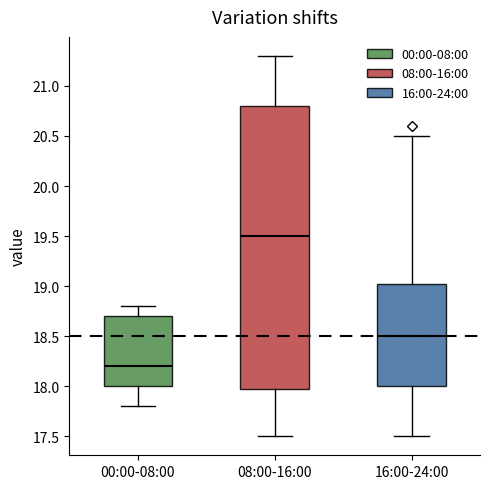

Which box's median line is the highest?

08:00-16:00